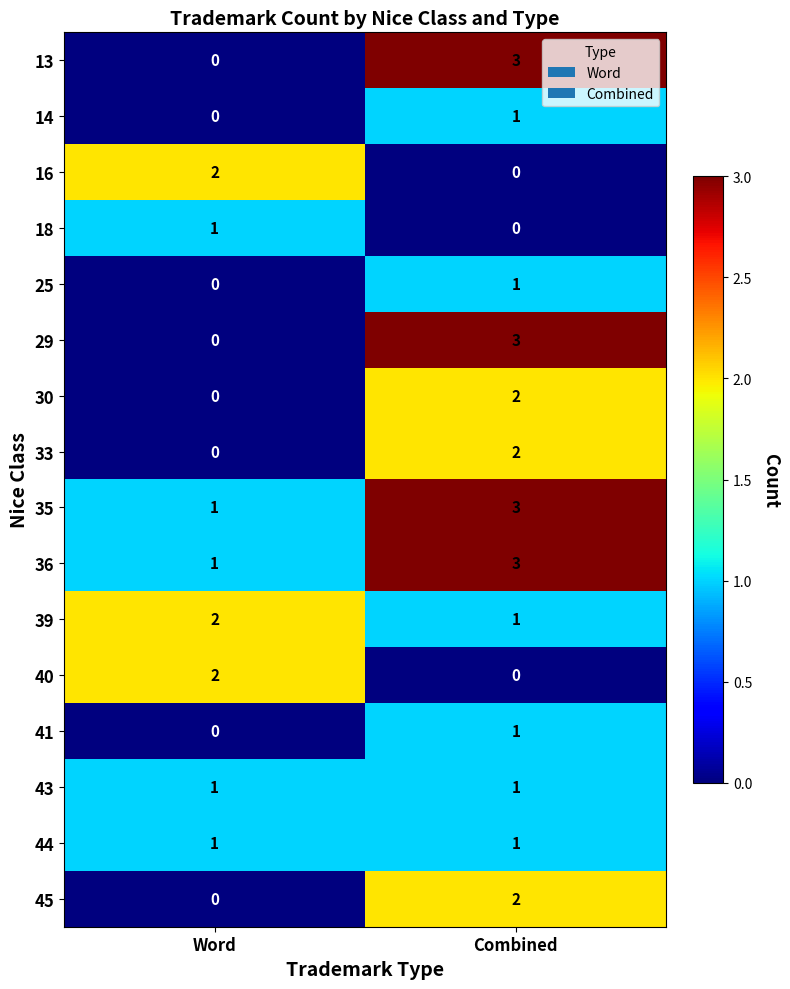

Where is 18 nearest to the value 0?

Combined